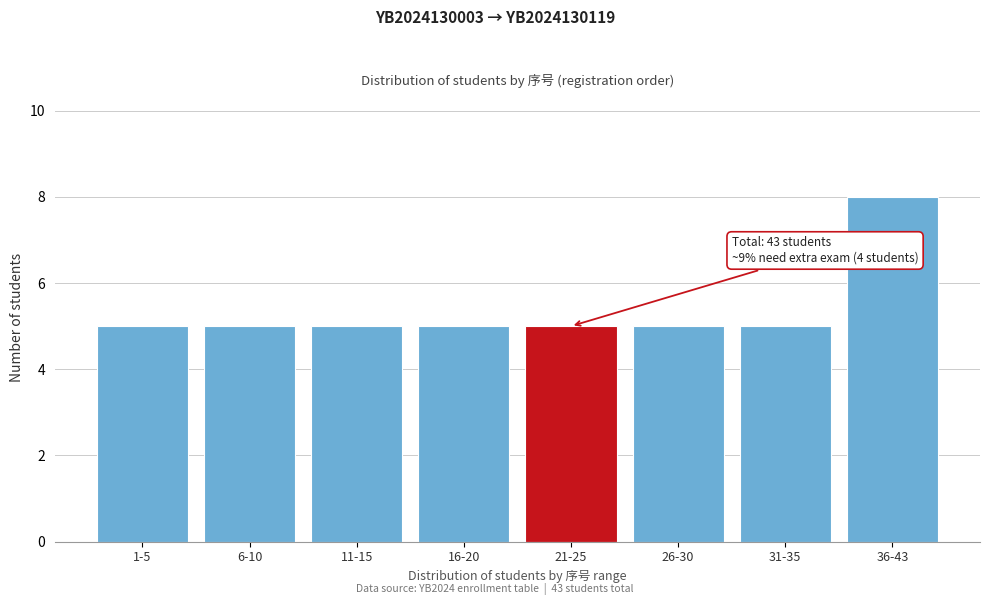

Reading left to right, transcribe all the data shown in this chart.

5	5	5	5	5	5	5	8